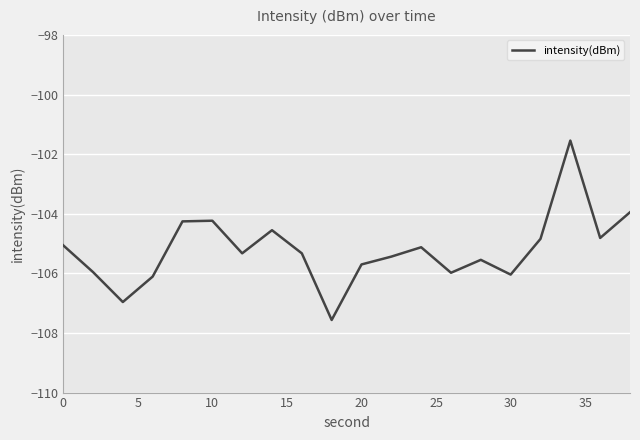

What is the minimum value shown in the chart?

-107.6